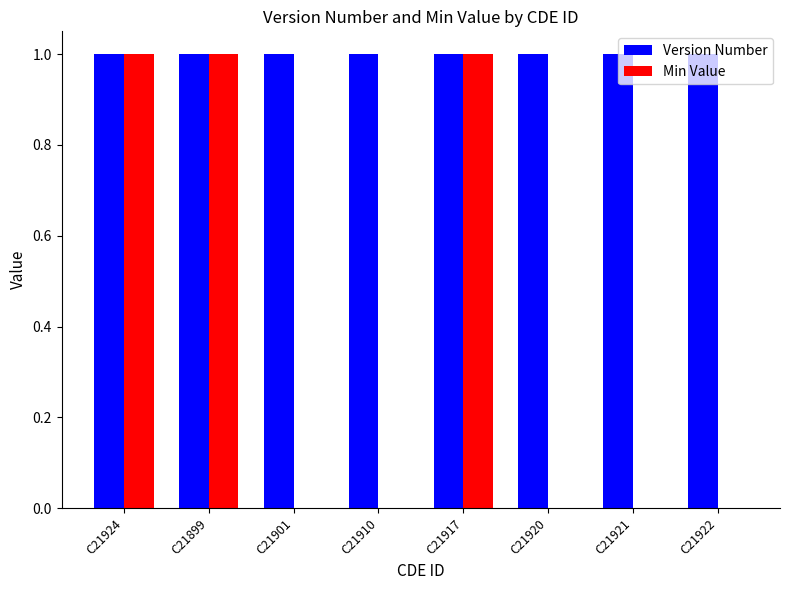

Are the bars horizontal?

No